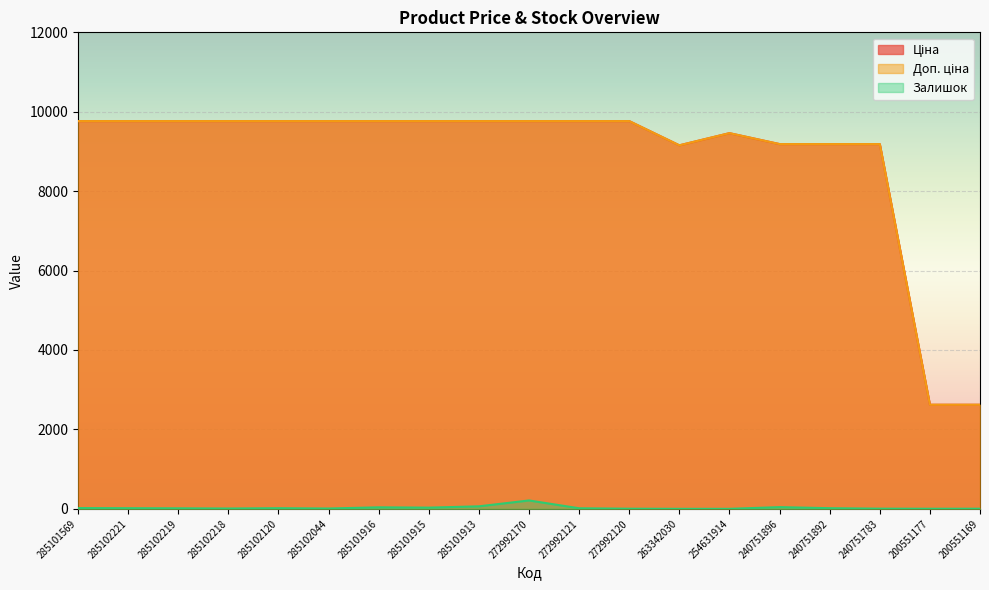

True or false: Ціна has more than 1 interior local peaks.

False